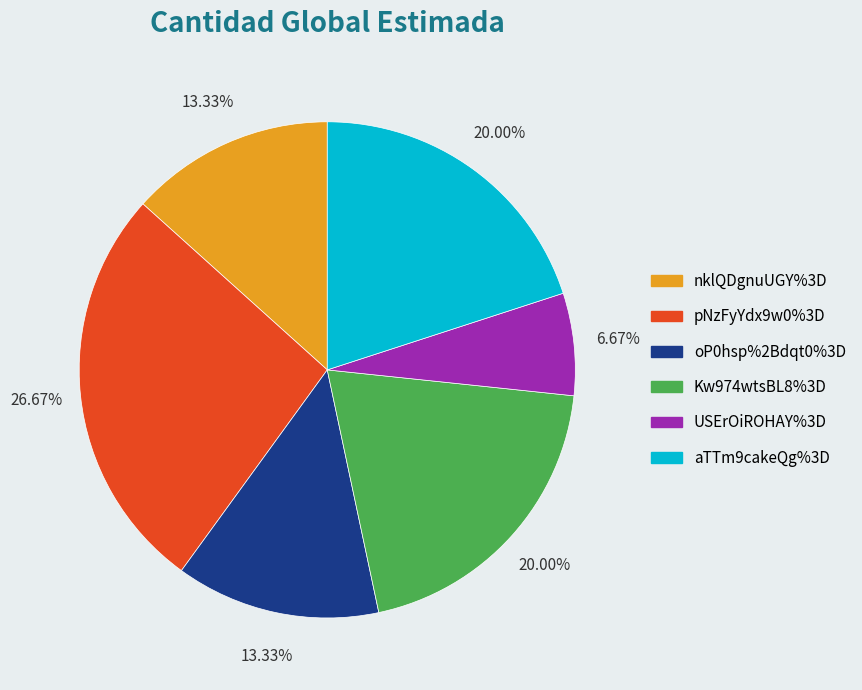

To the nearest percent, what is the difference between the pNzFyYdx9w0%3D and oP0hsp%2Bdqt0%3D slice percentages?

13%